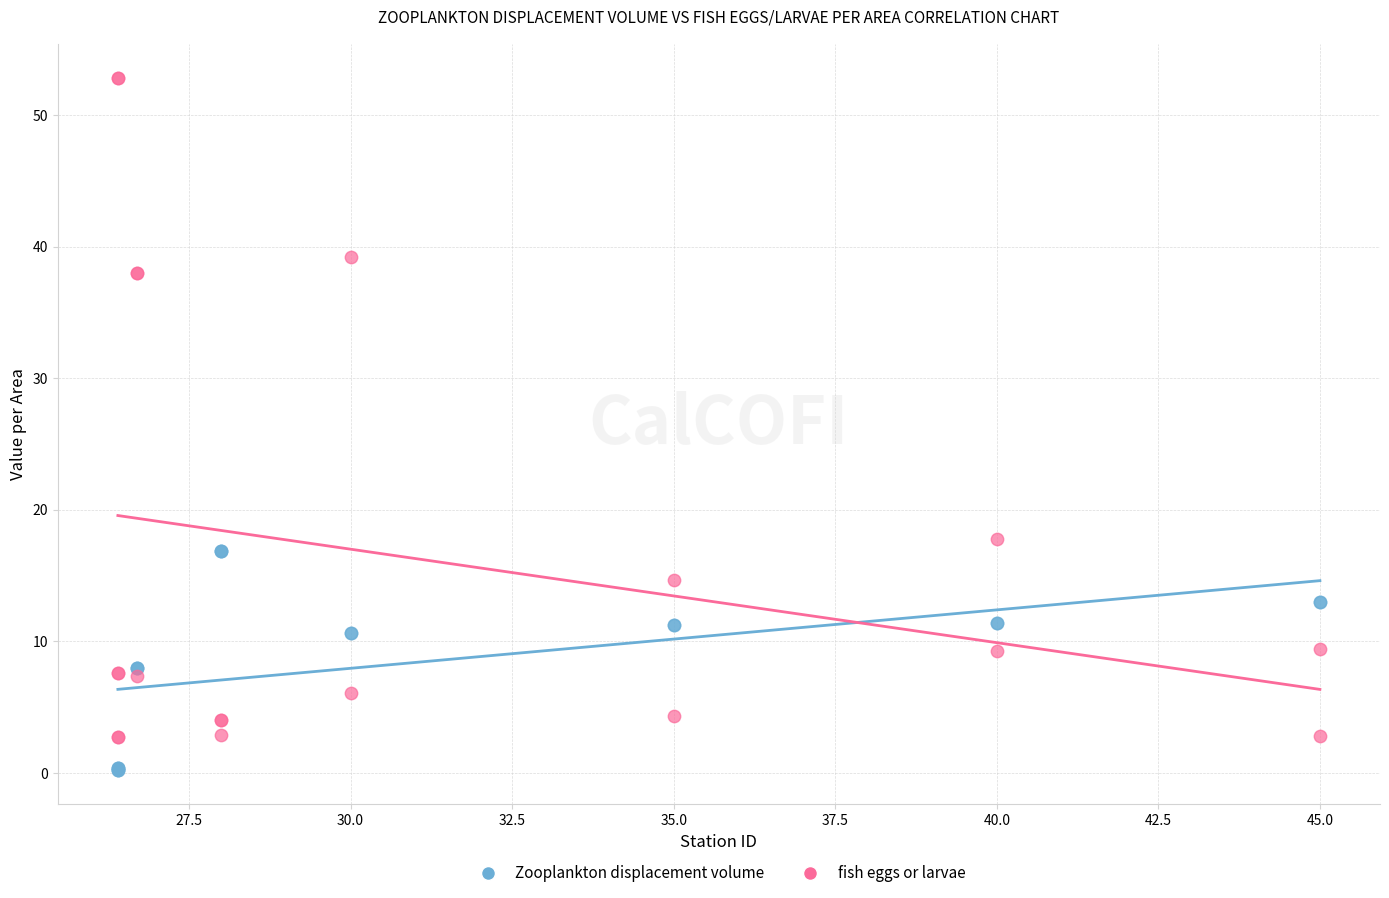

Which series reaches the minimum Y coordinate?

Zooplankton displacement volume